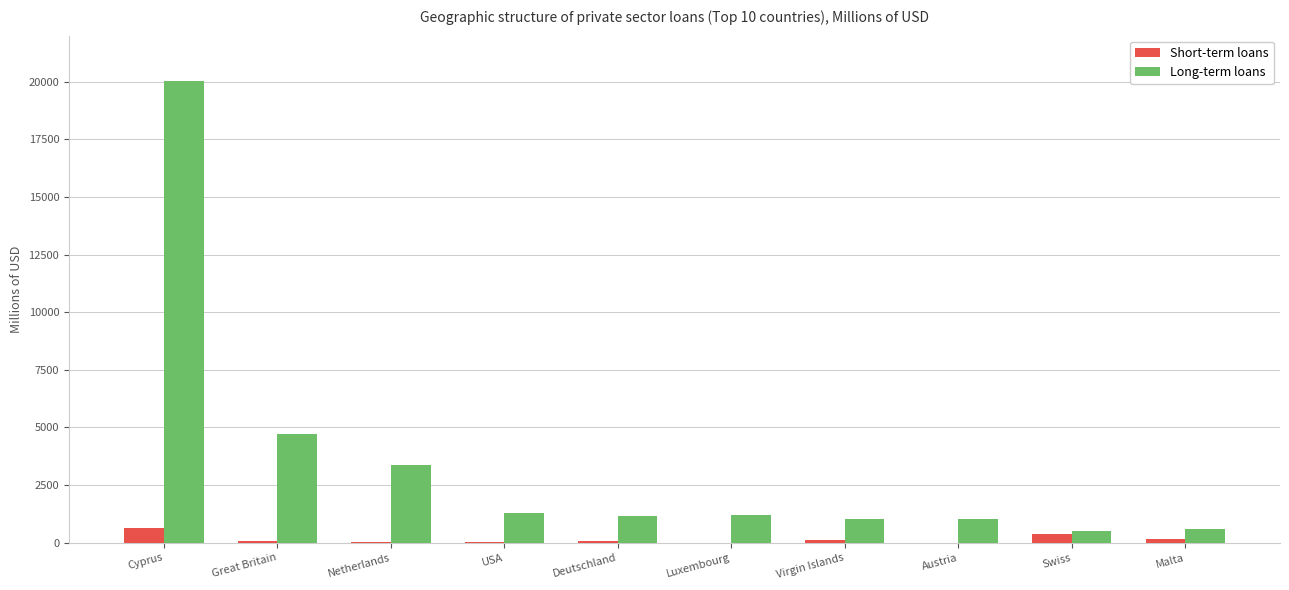

What are all the series names shown in the legend?

Short-term loans, Long-term loans